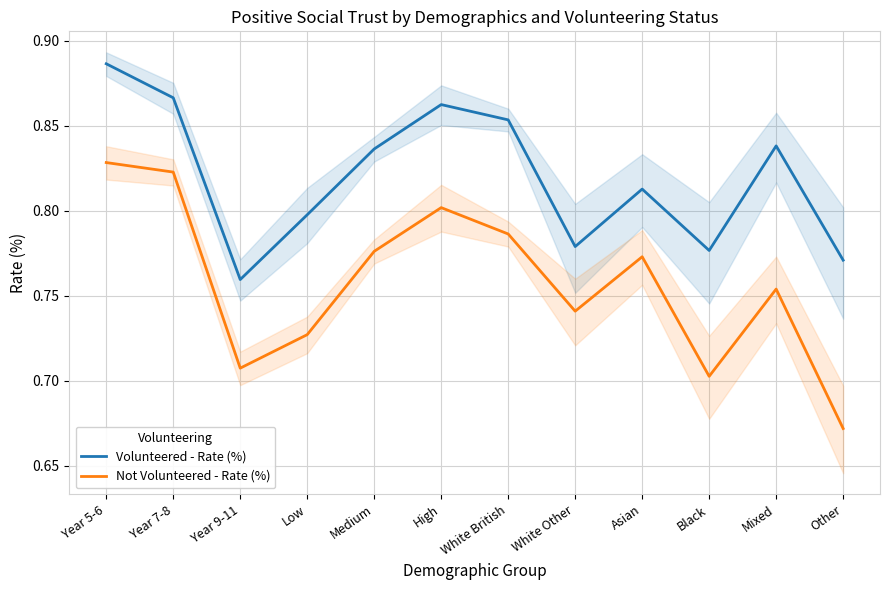

In Not Volunteered - Rate (%), how many points are lower than both neighbors (excluding endpoints)?

3